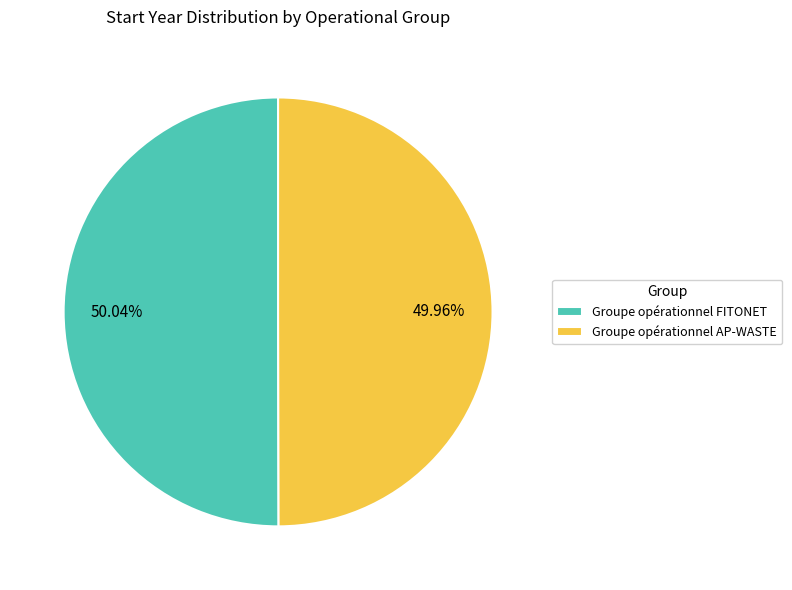

Approximately how many times larger is the value at Groupe opérationnel FITONET compared to Groupe opérationnel AP-WASTE?

1.0